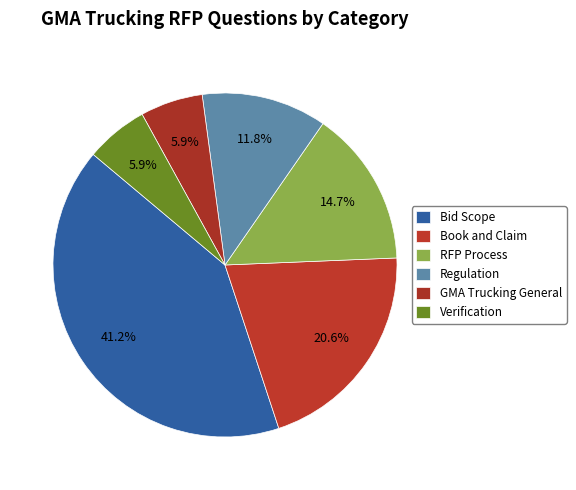

What percentage is the Regulation slice, to the nearest percent?

12%